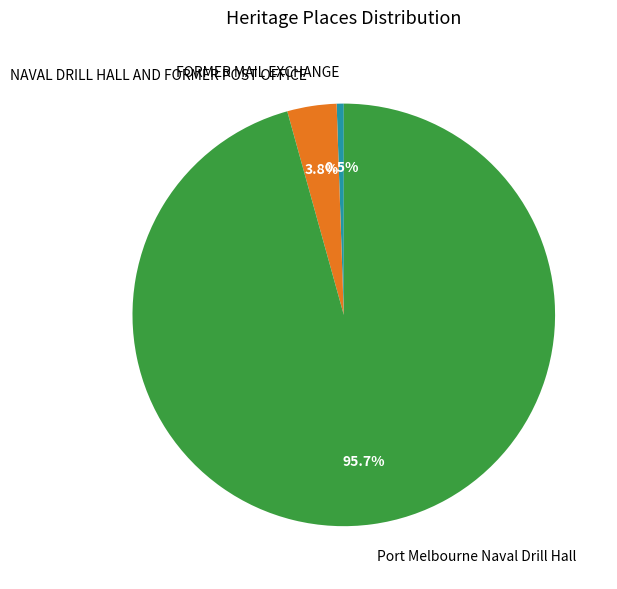

Which category has the biggest portion of the pie?

Port Melbourne Naval Drill Hall